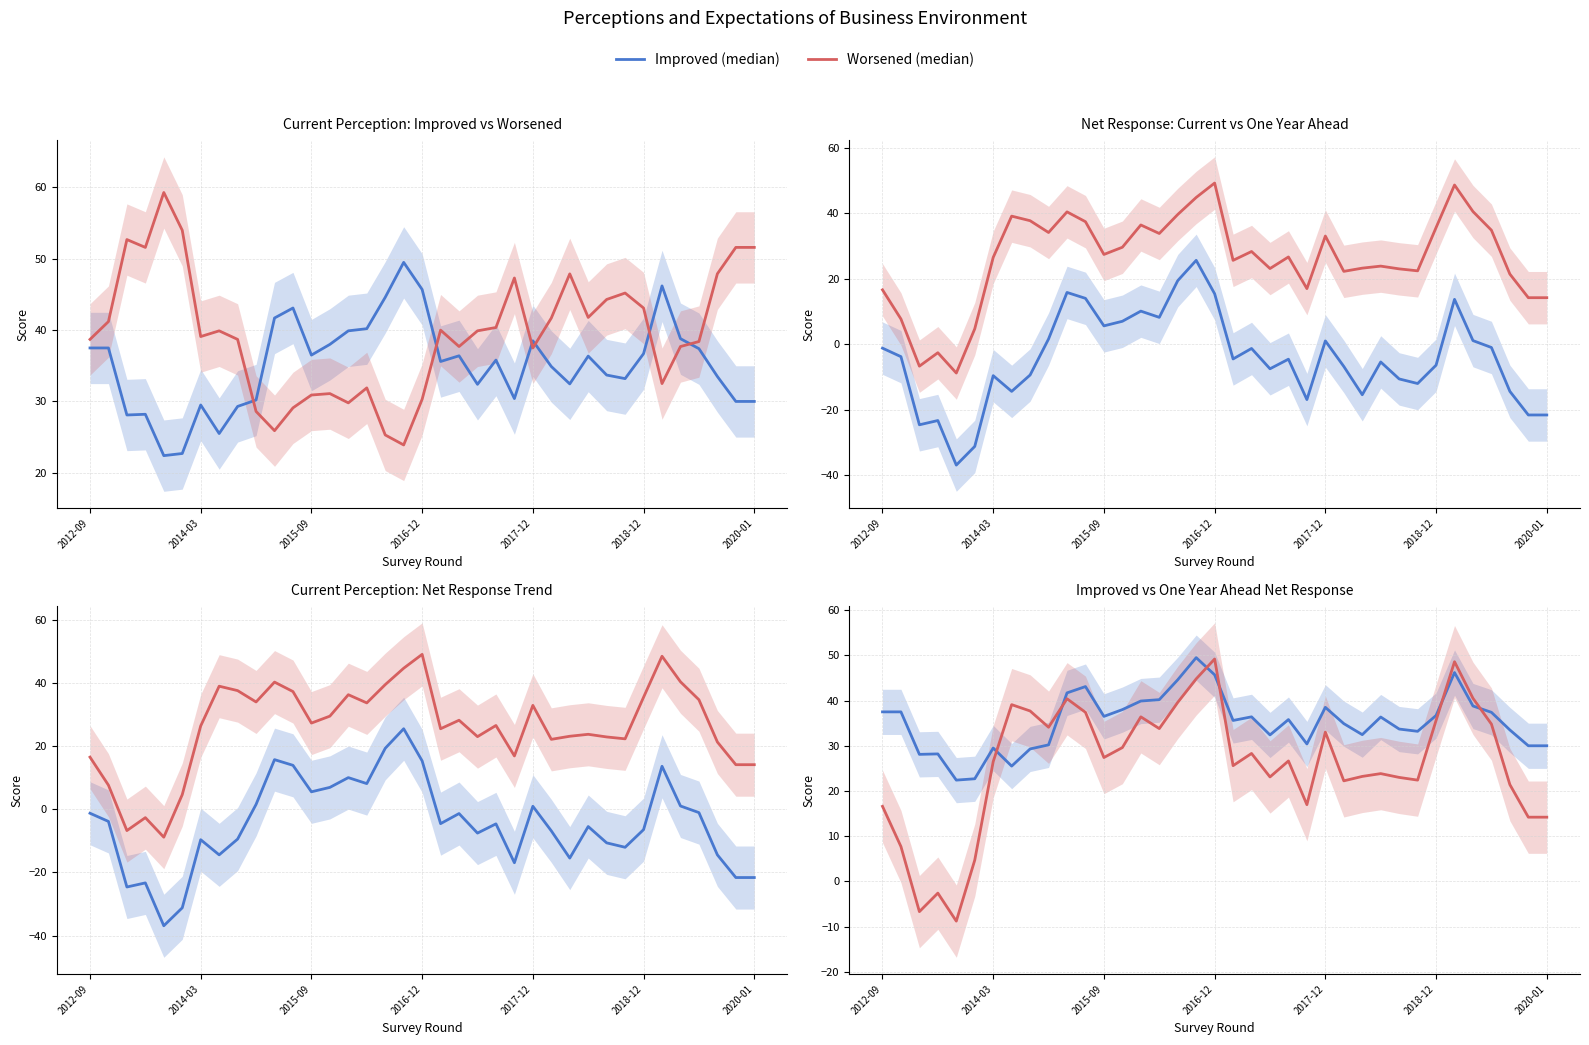

True or false: One Year Ahead Net (median) and Expectation Net (median) intersect in this chart.

False